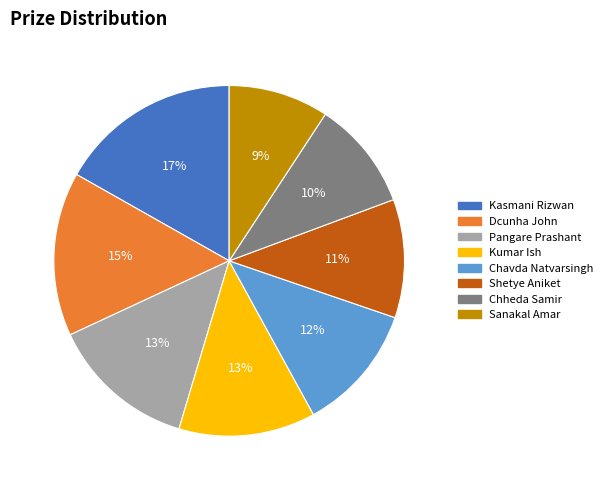

Between Dcunha John and Sanakal Amar, which is larger?

Dcunha John